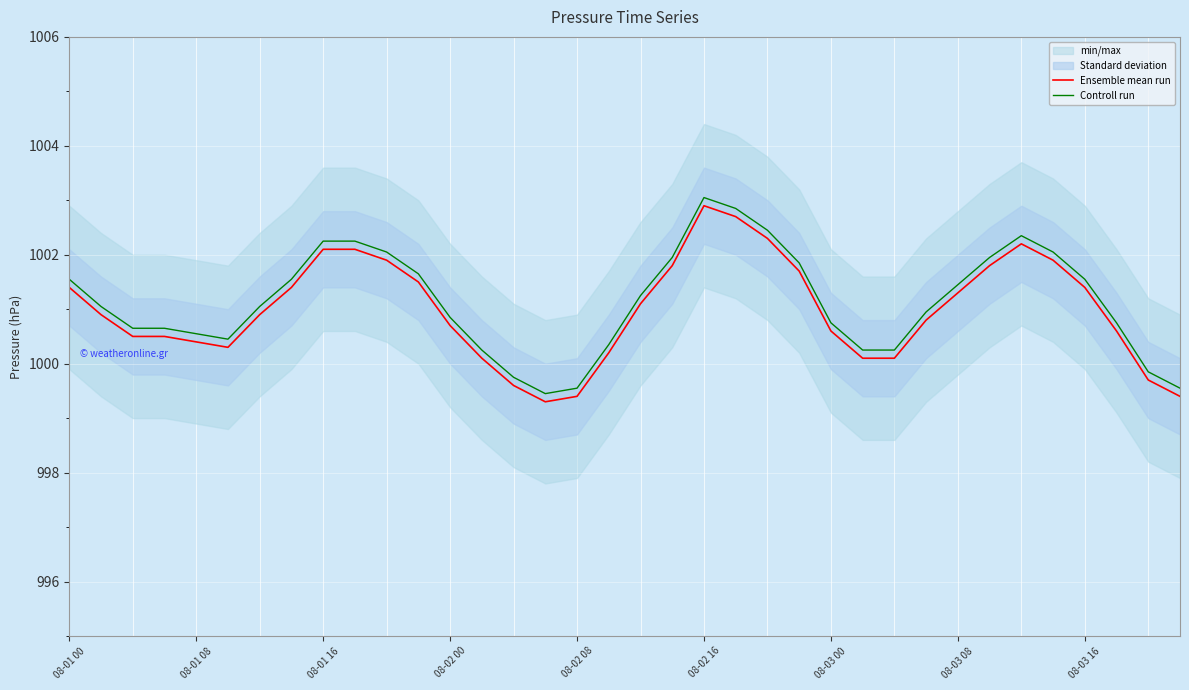

Is it true that Controll run equals 1000.5 at 08-01 08?

True